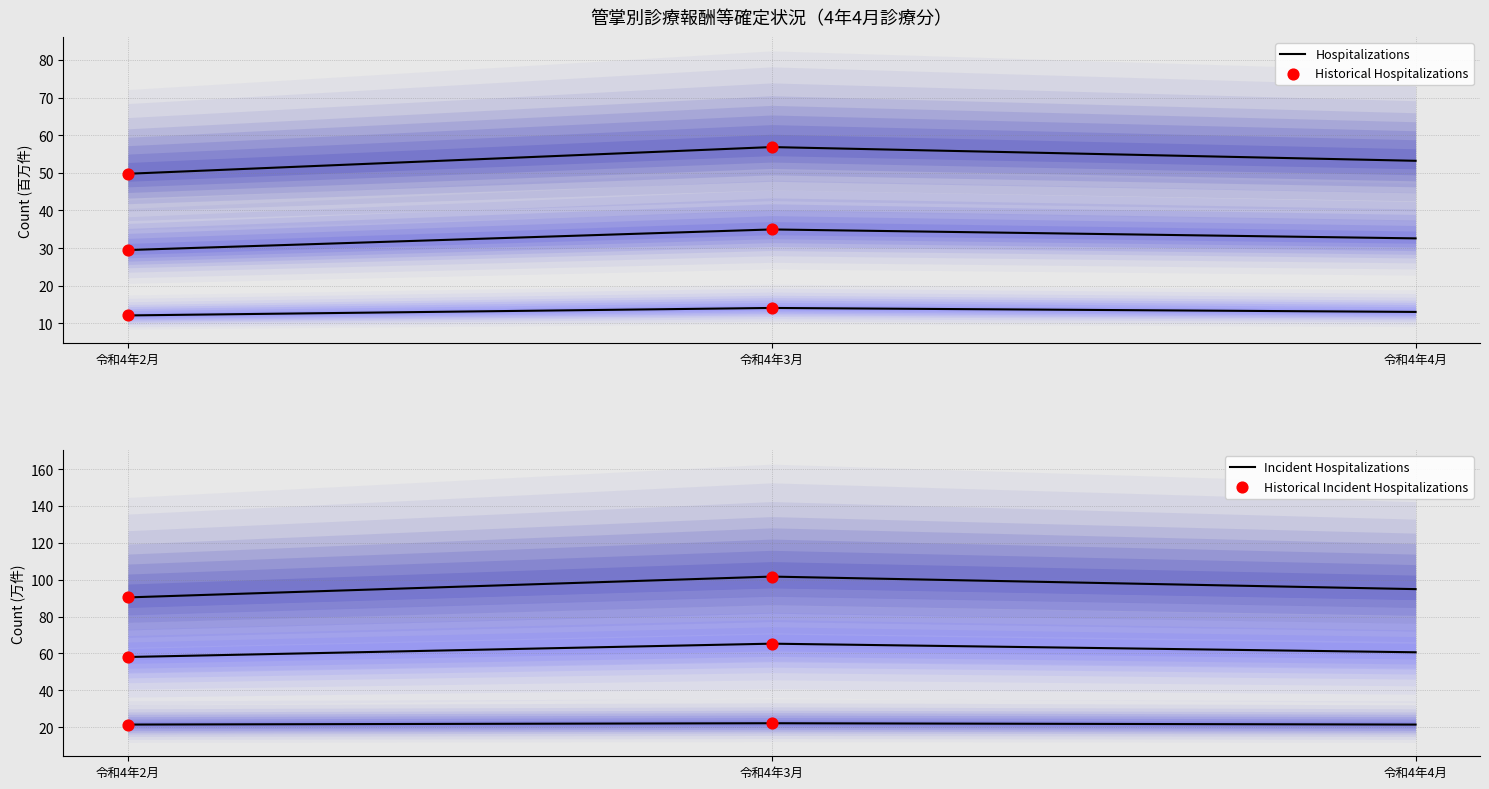

What is the total value across all series at 令和4年4月?

275.8